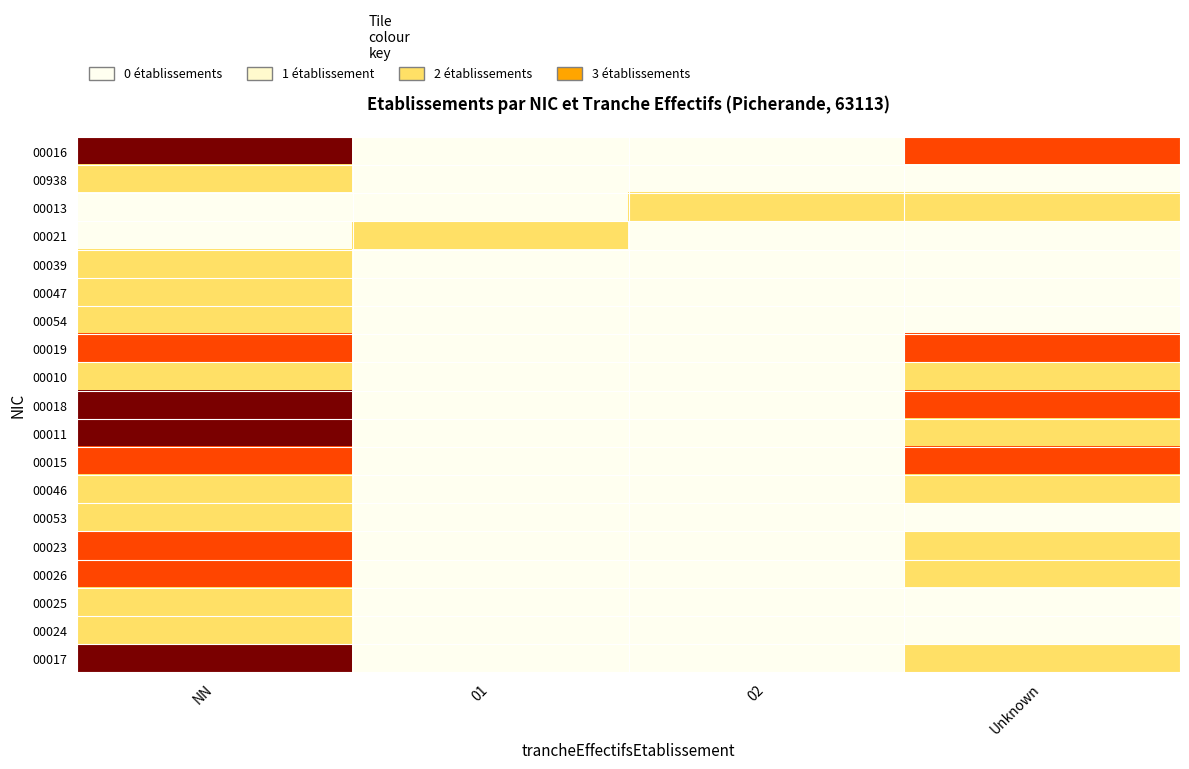

At how many categories does at least one series exceed 0?

4